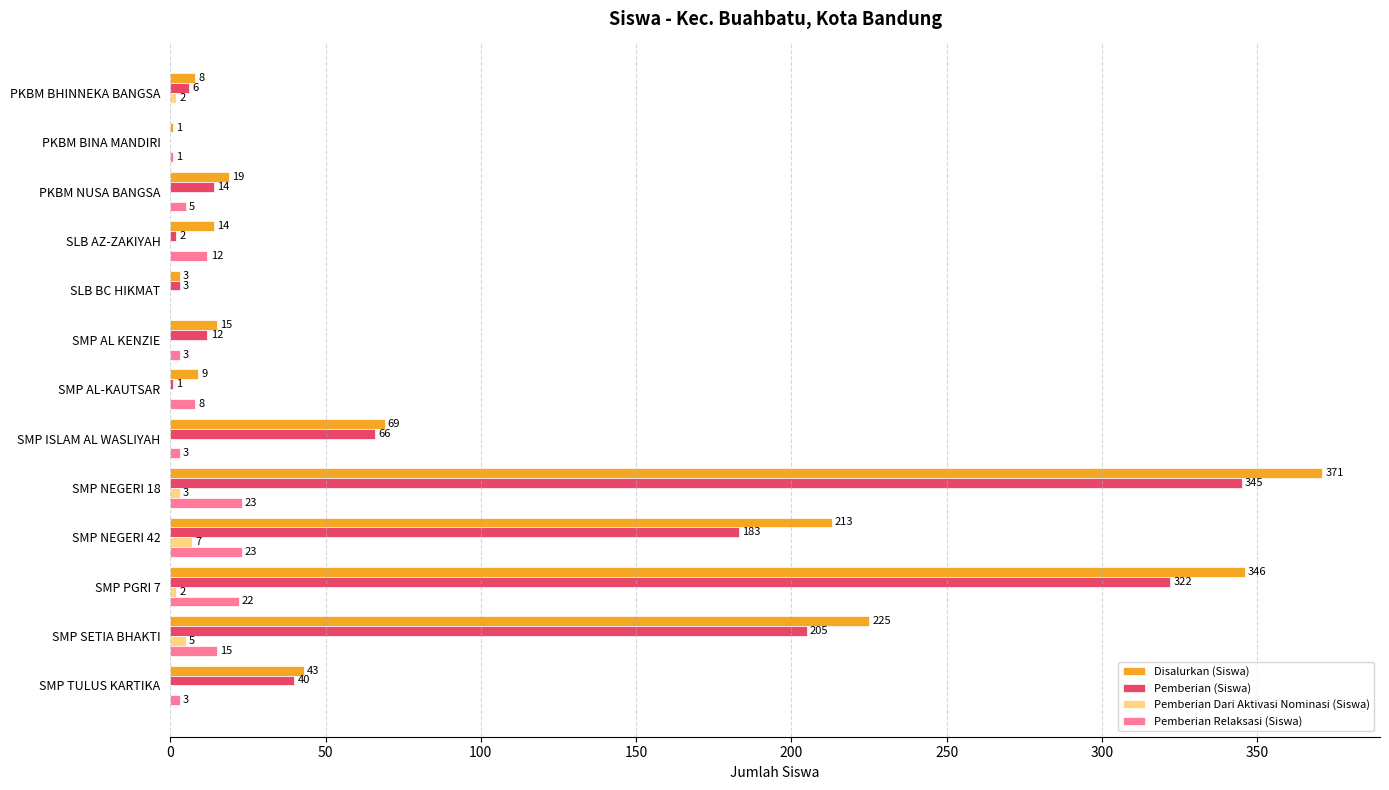

What is the total value across all series at SMP NEGERI 18?

742